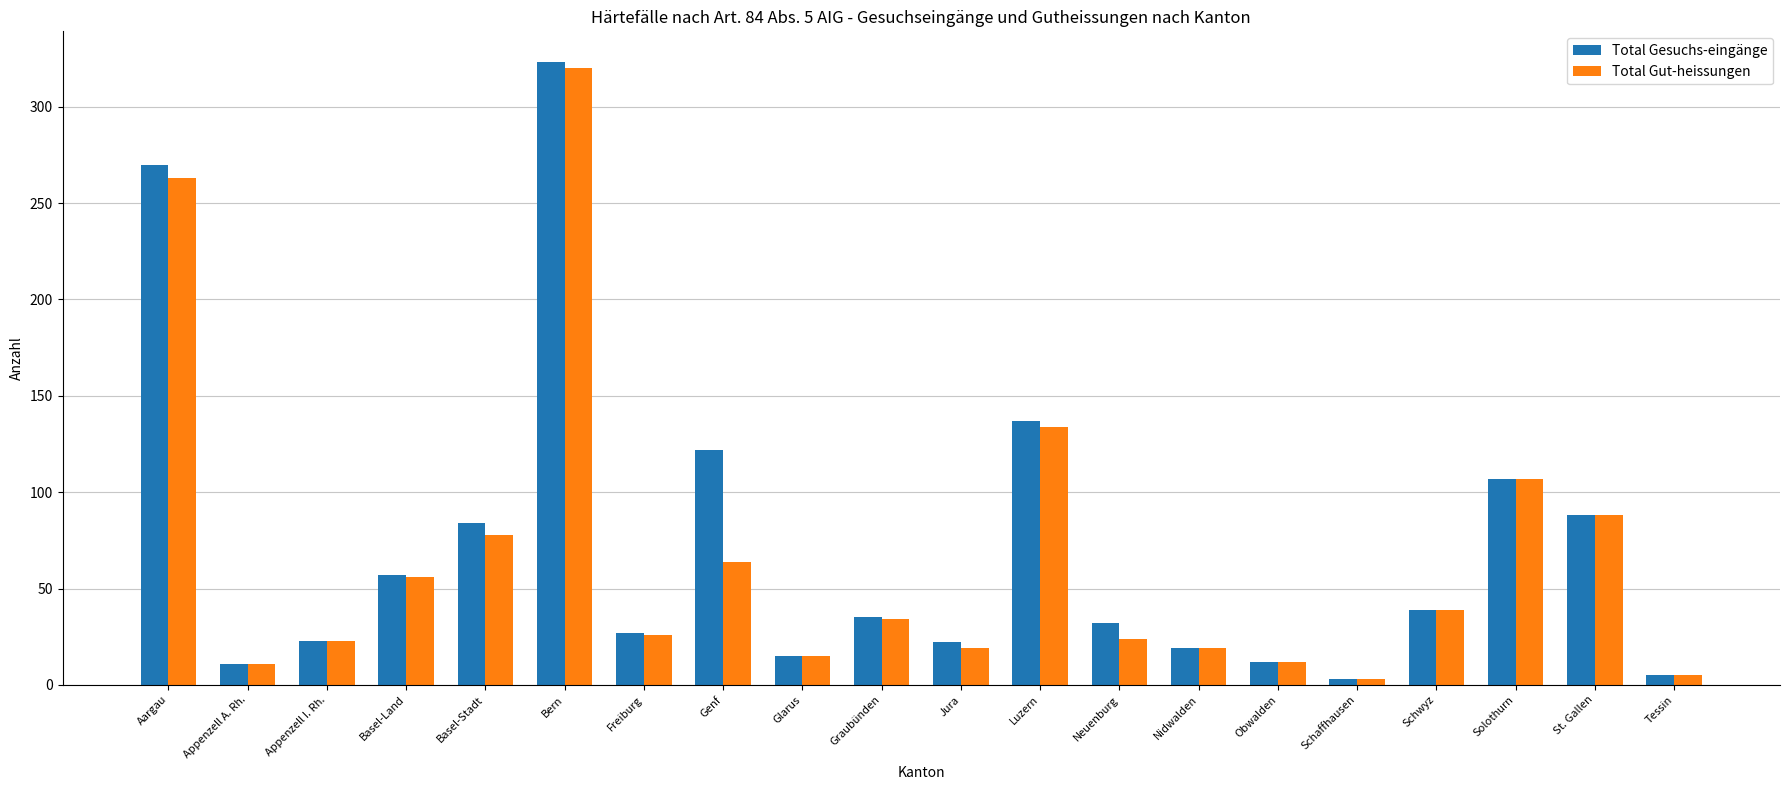

At which category is the sum across all series the highest?

Bern